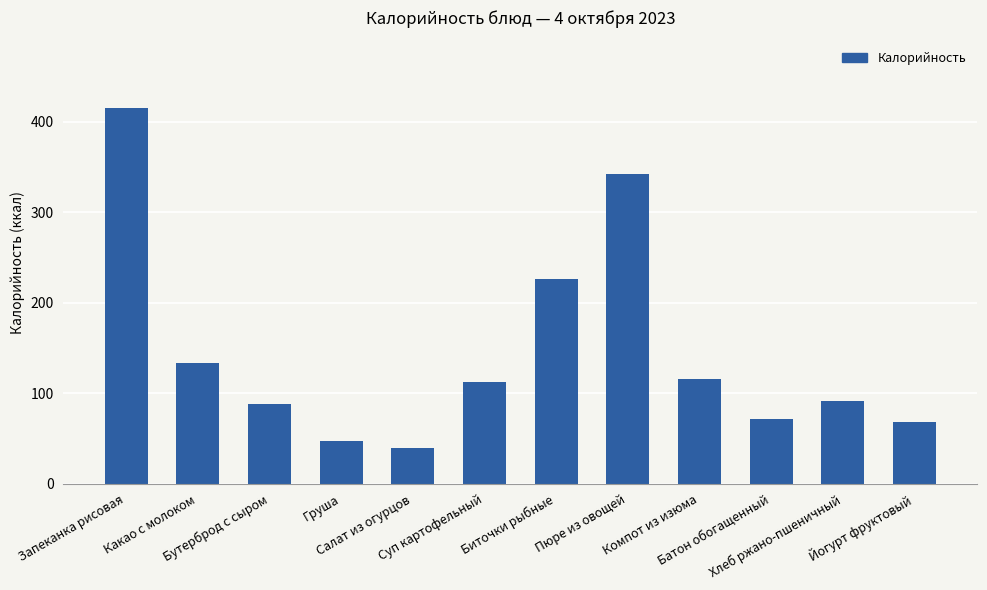

At which label does the data first exceed 113?

Запеканка рисовая